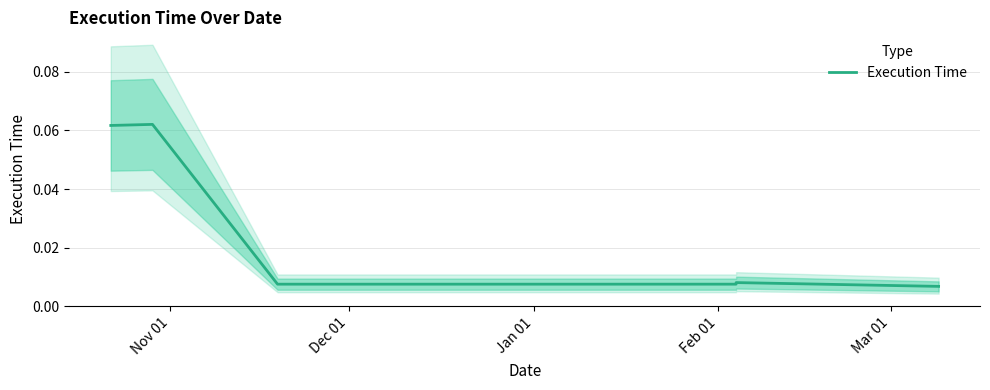

What is the difference between the maximum and second lowest values?

0.1